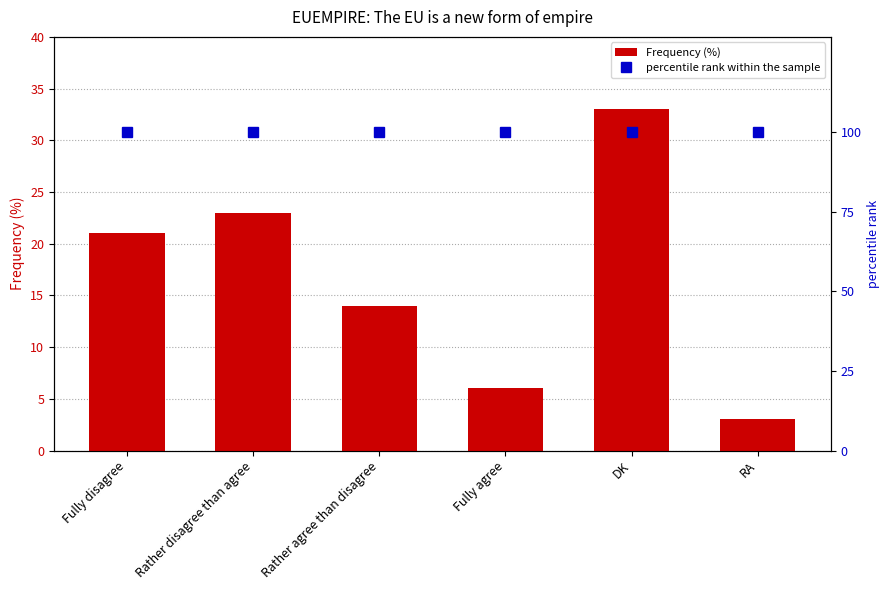

What is the spread (max minus min) of values at Fully agree?

94